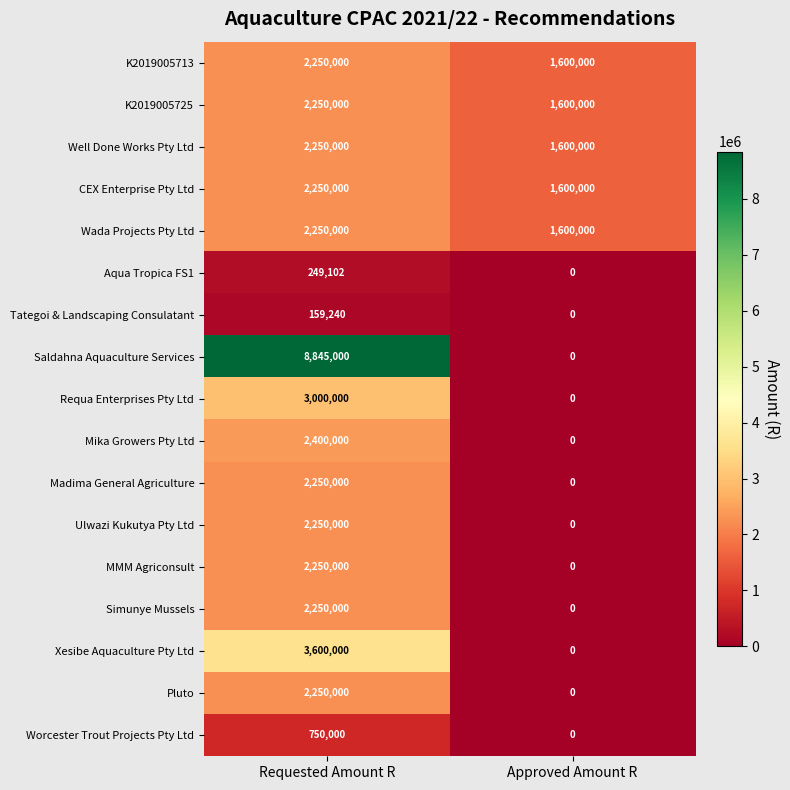

How many categories are shown in the chart?

2